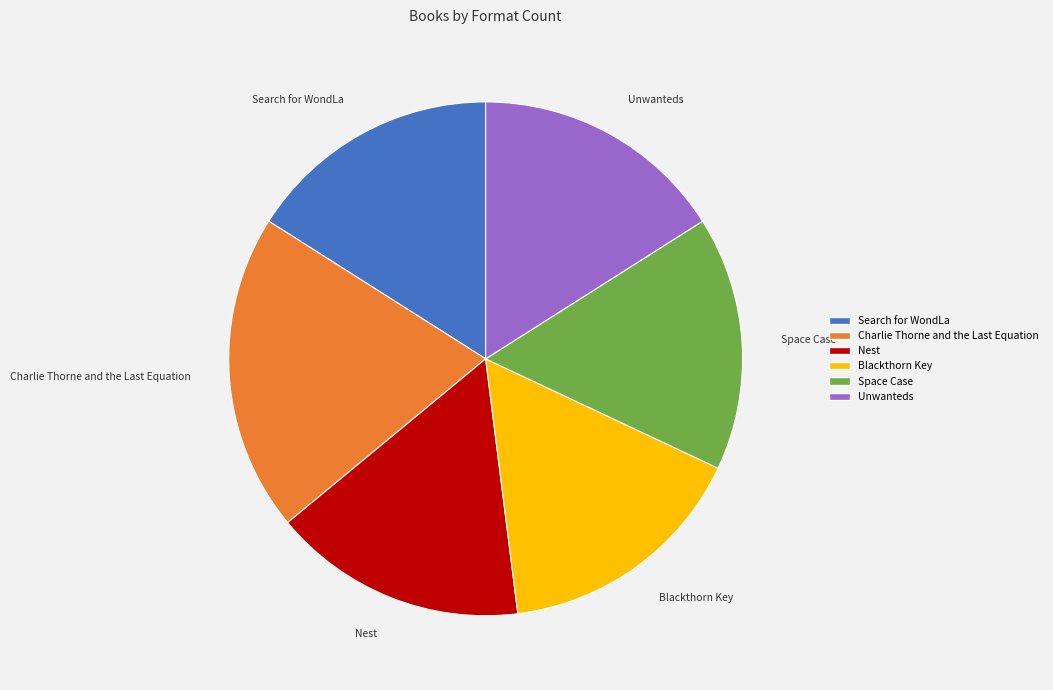

What is the ratio of the value at Unwanteds to the value at Blackthorn Key?

1.0